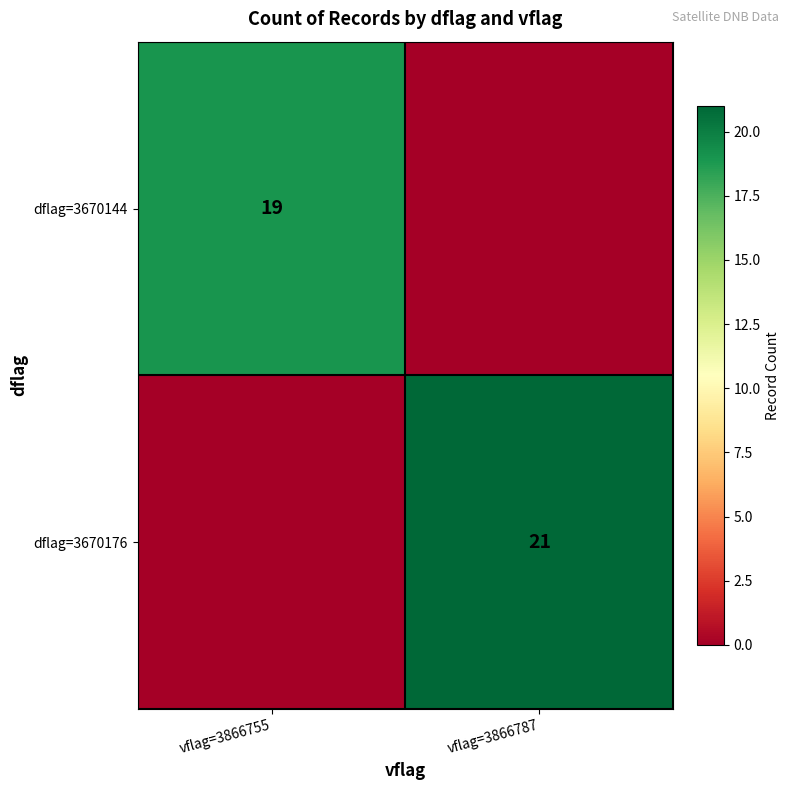

Count the number of categories in the chart.

2